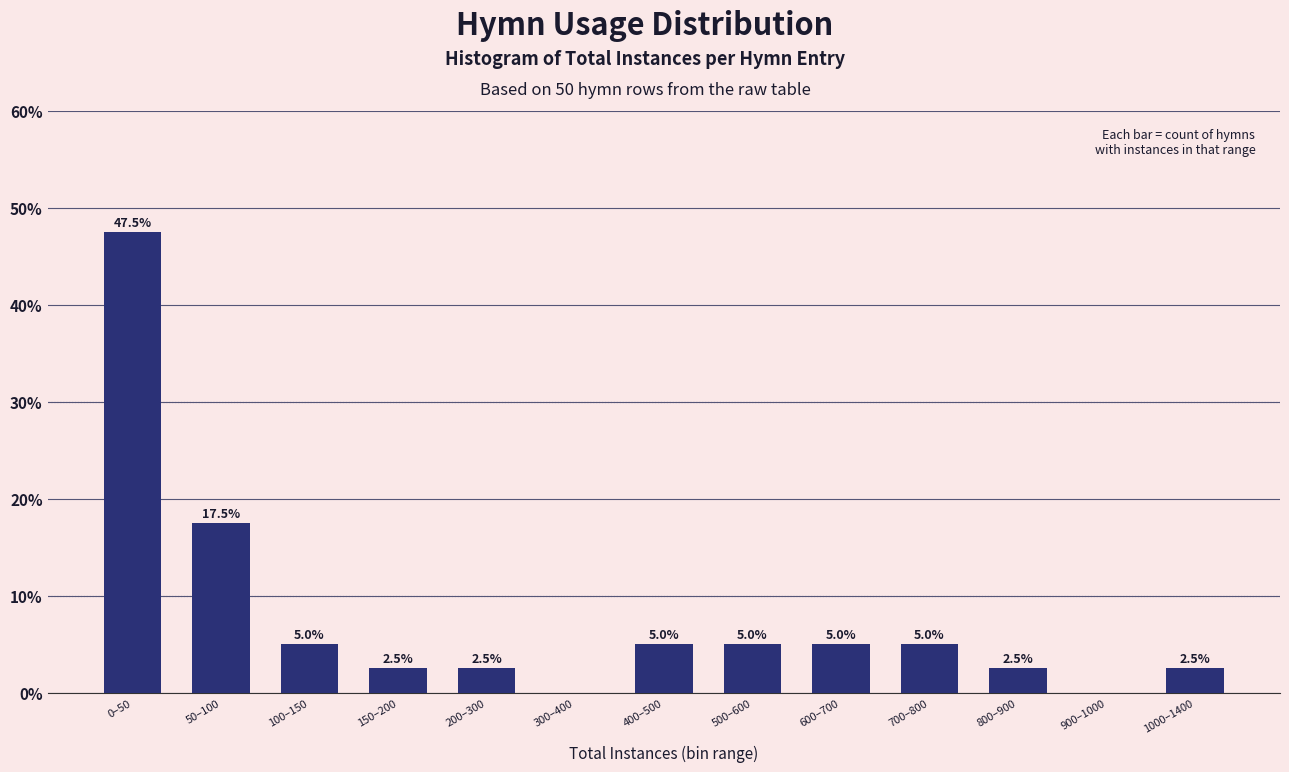

Reading left to right, extract all data points from this chart.

0–50=47.5	50–100=17.5	100–150=5.0	150–200=2.5	200–300=2.5	300–400=0.0	400–500=5.0	500–600=5.0	600–700=5.0	700–800=5.0	800–900=2.5	900–1000=0.0	1000–1400=2.5